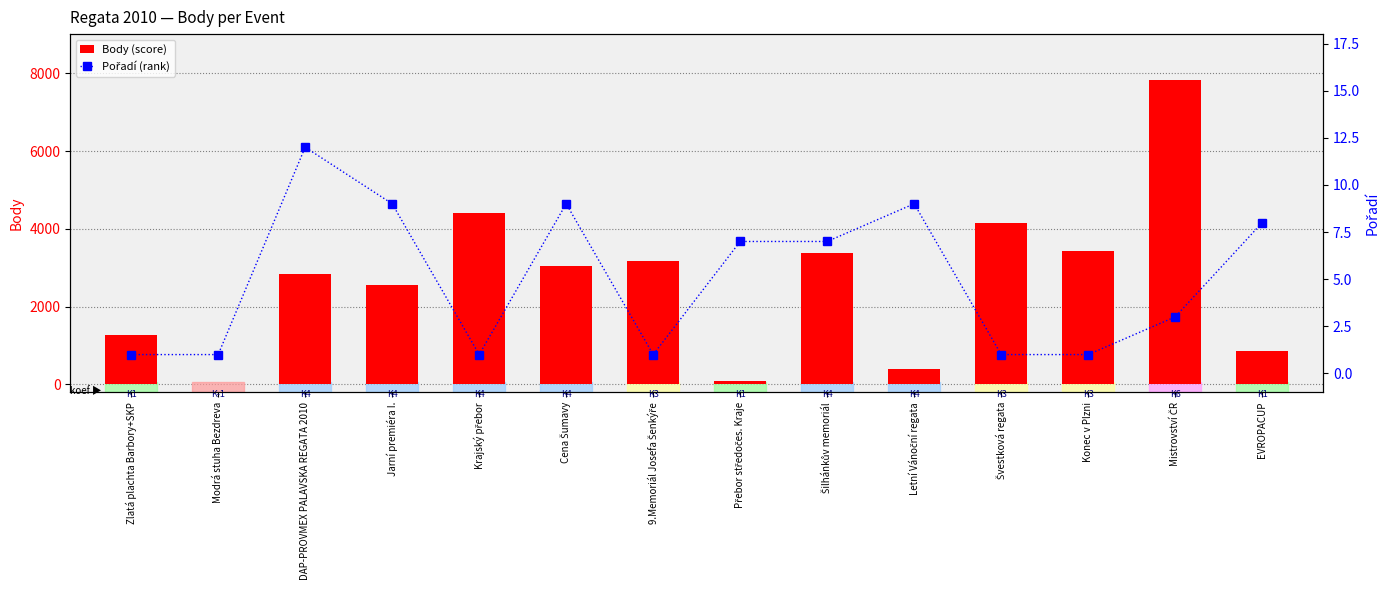

Rank the series at DAP-PROVMEX PALAVSKA REGATA 2010 from lowest to highest value.

Pořadí (rank), Body (score)